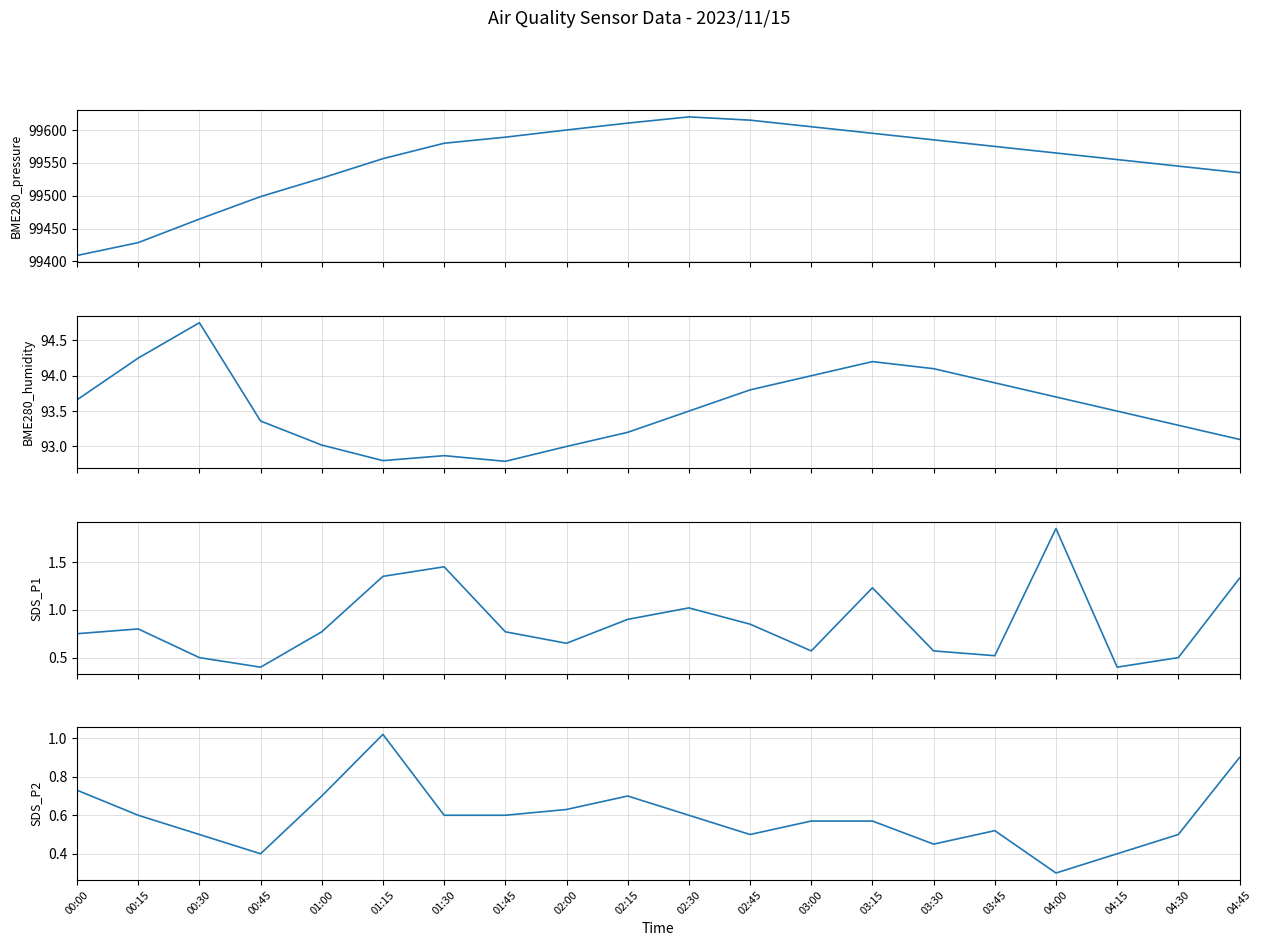

True or false: SDS_P1 has a value of 0.6 at 03:00.

True